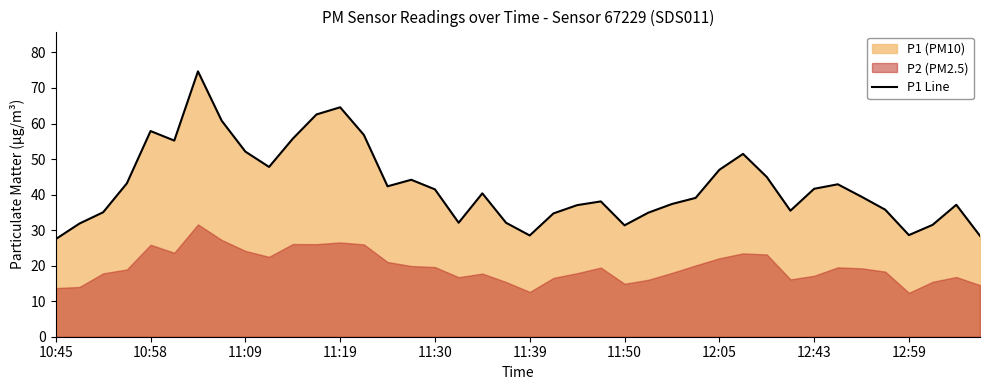

Reading left to right, extract all data points from this chart.

27.5	31.9	35.0	43.2	57.9	55.2	74.7	60.8	52.1	47.8	55.7	62.5	64.6	56.8	42.3	44.2	41.5	32.1	40.4	32.1	28.5	34.7	37.0	38.1	31.4	34.9	37.4	39.1	47.0	51.5	45.0	35.5	41.6	42.9	39.4	35.8	28.6	31.5	37.1	28.4